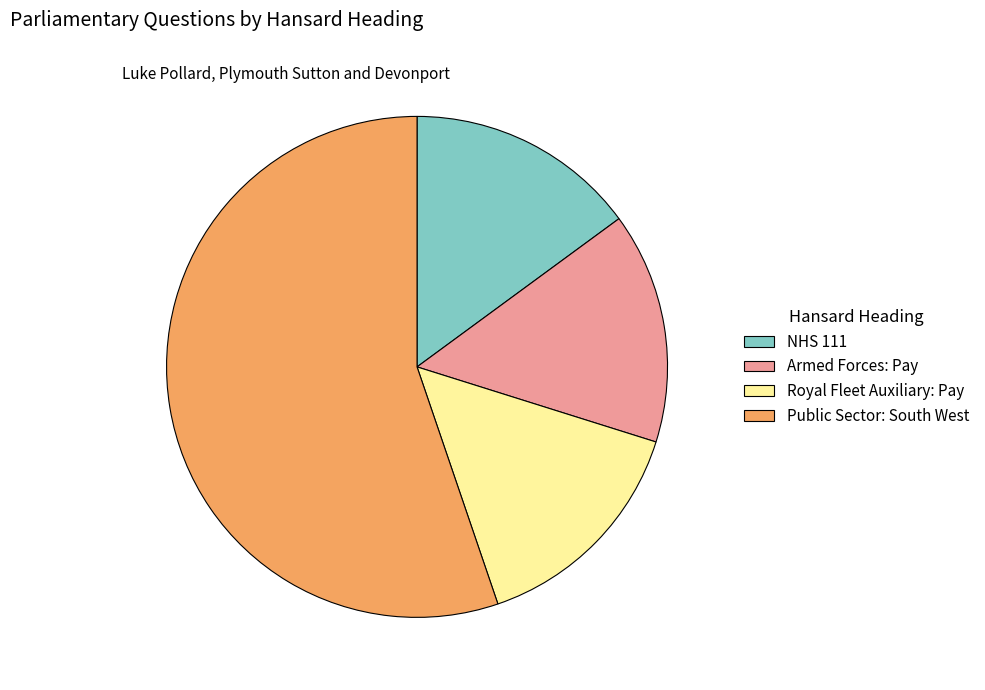

How many slices are in this pie chart?

4